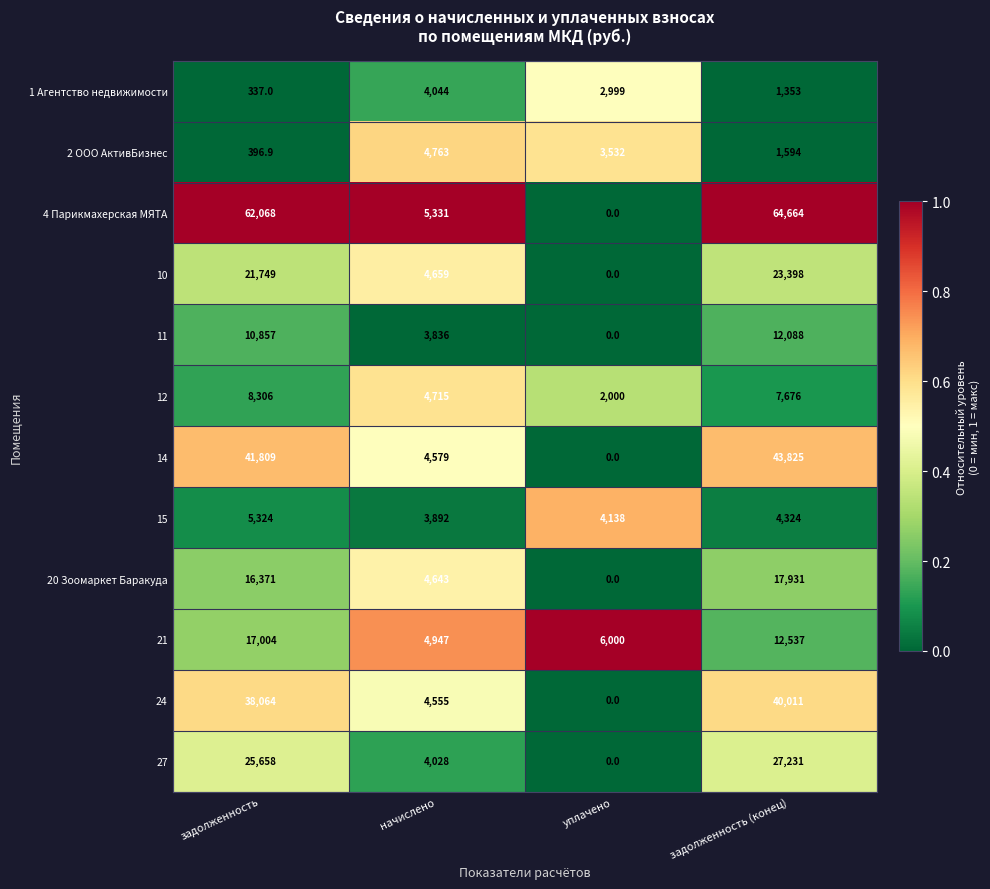

What is the spread (max minus min) of values at уплачено?

6000.0